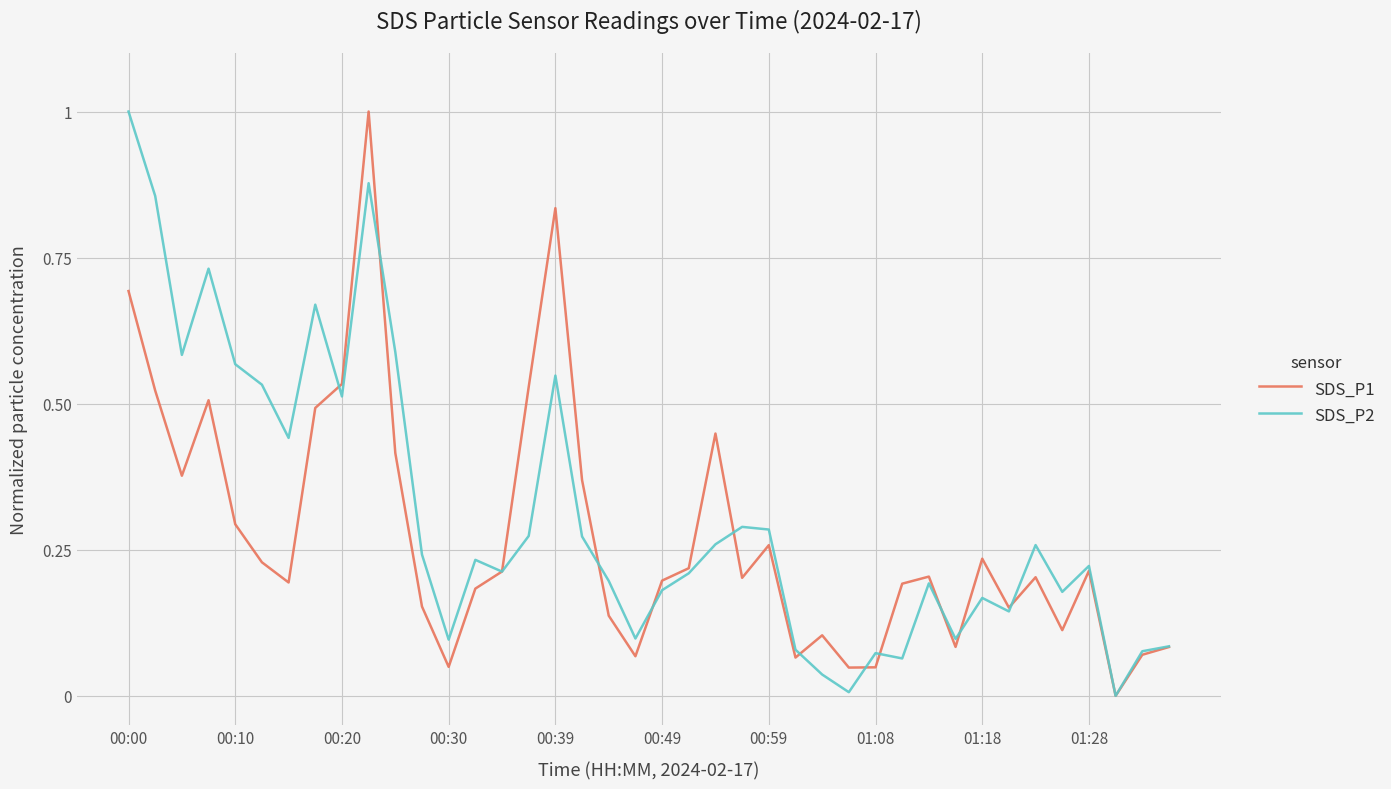

What is the maximum value for SDS_P1?

1.0